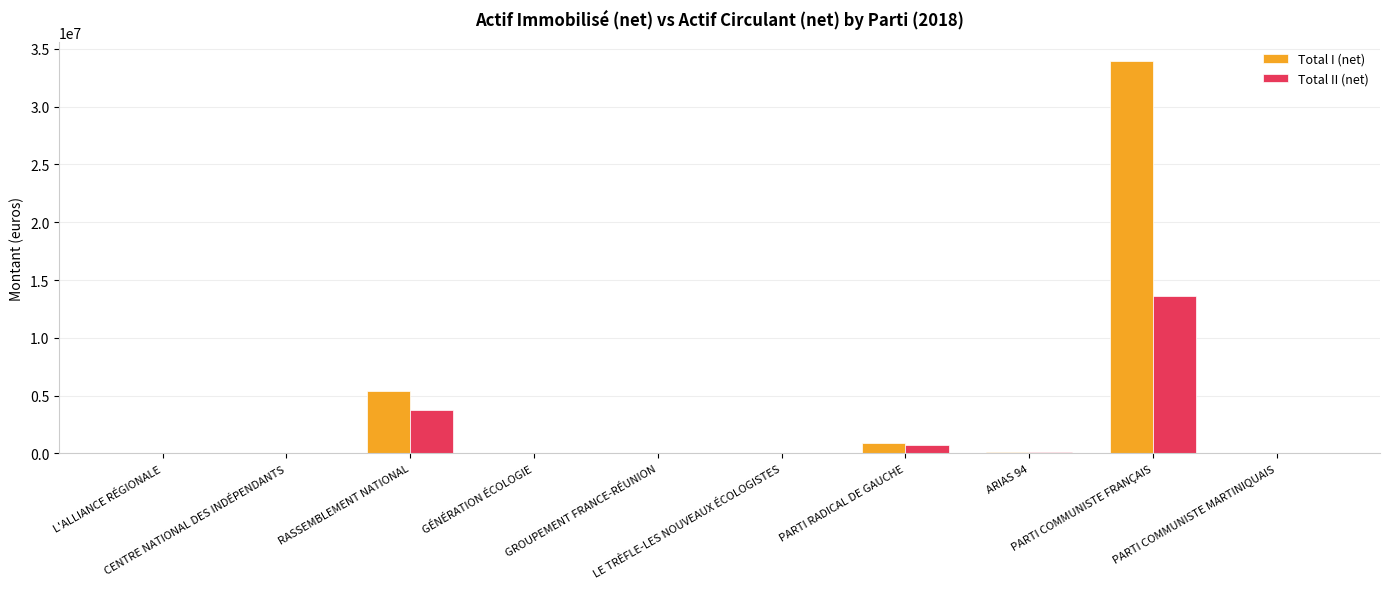

Which series has the largest total across all categories?

Total I (net)